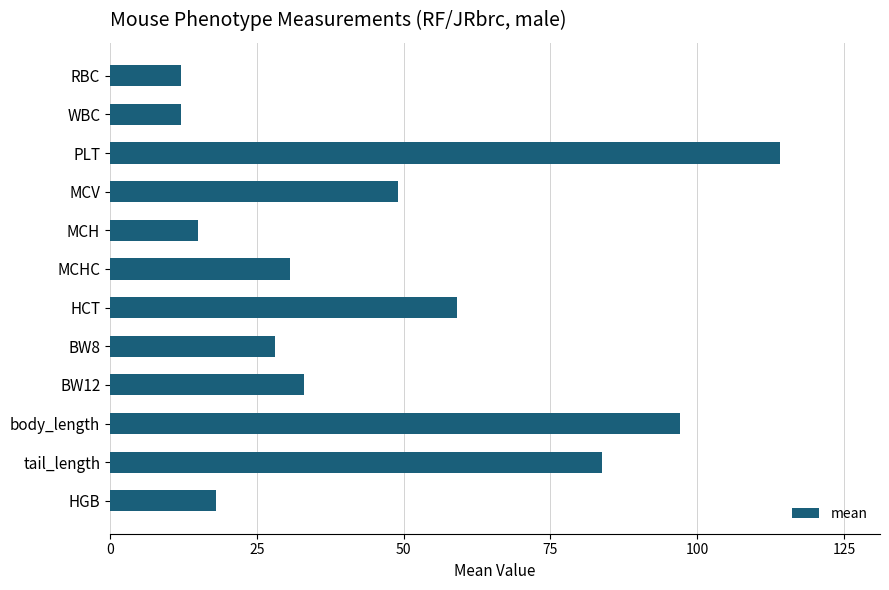

Approximately how many times larger is the value at HCT compared to MCHC?

1.9